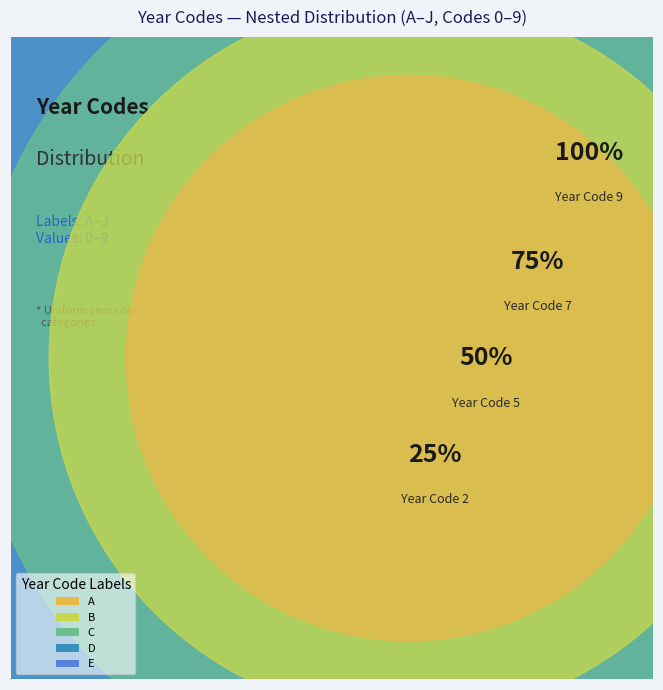

The E slice represents 9% of the pie. True or false?

True